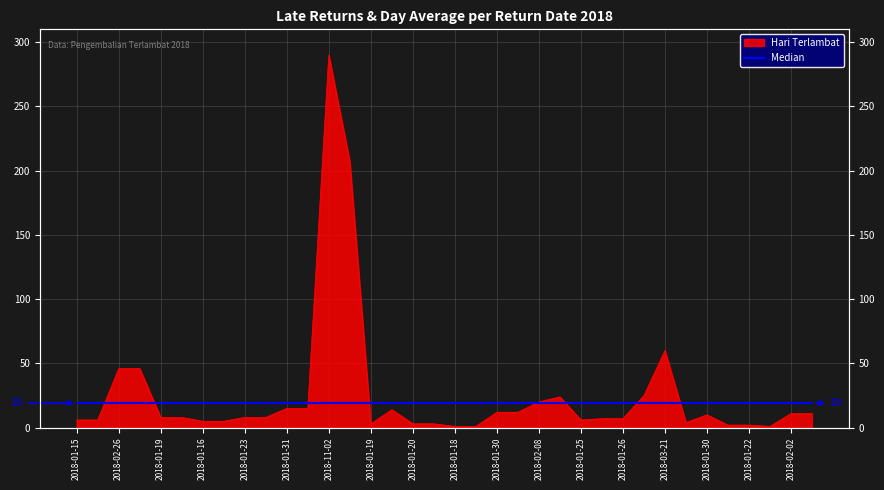

How many categories are shown in the chart?

36